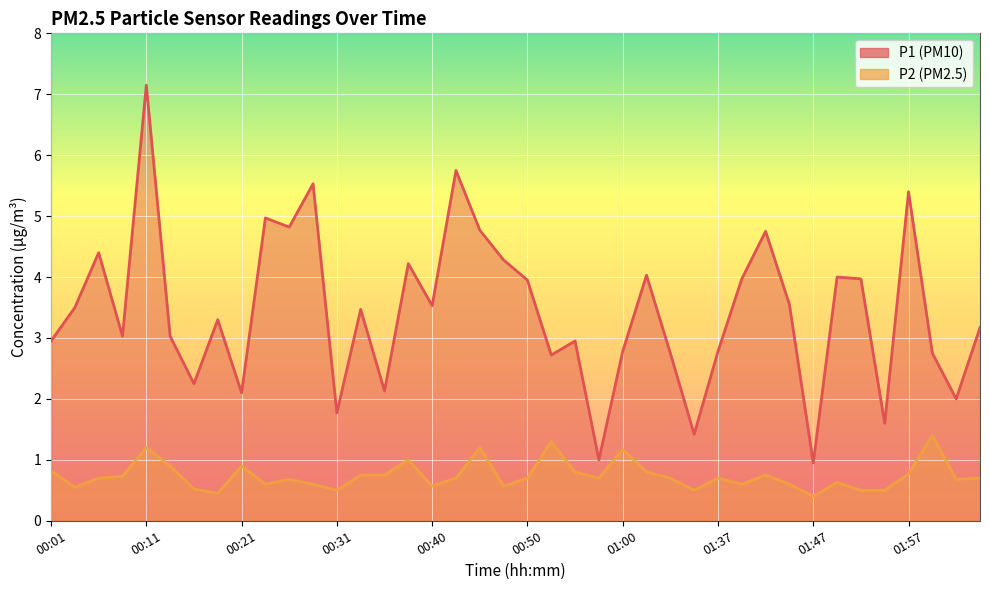

Between 00:23 and 01:13, which series saw the biggest shift?

P1